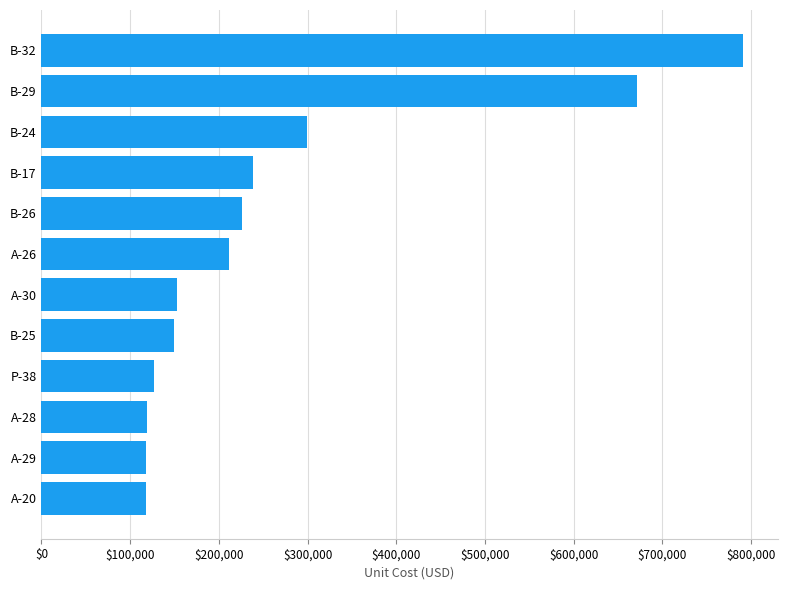

What is the sum of all values?

3220751